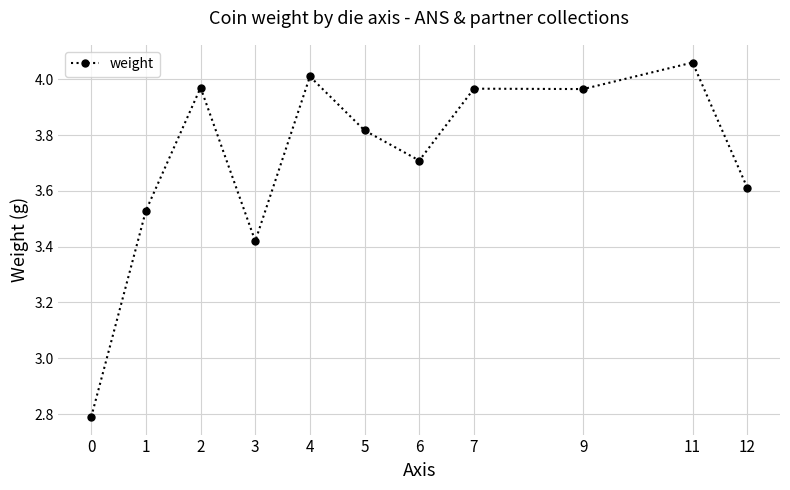

True or false: the data has more than 0 interior local peaks.

True